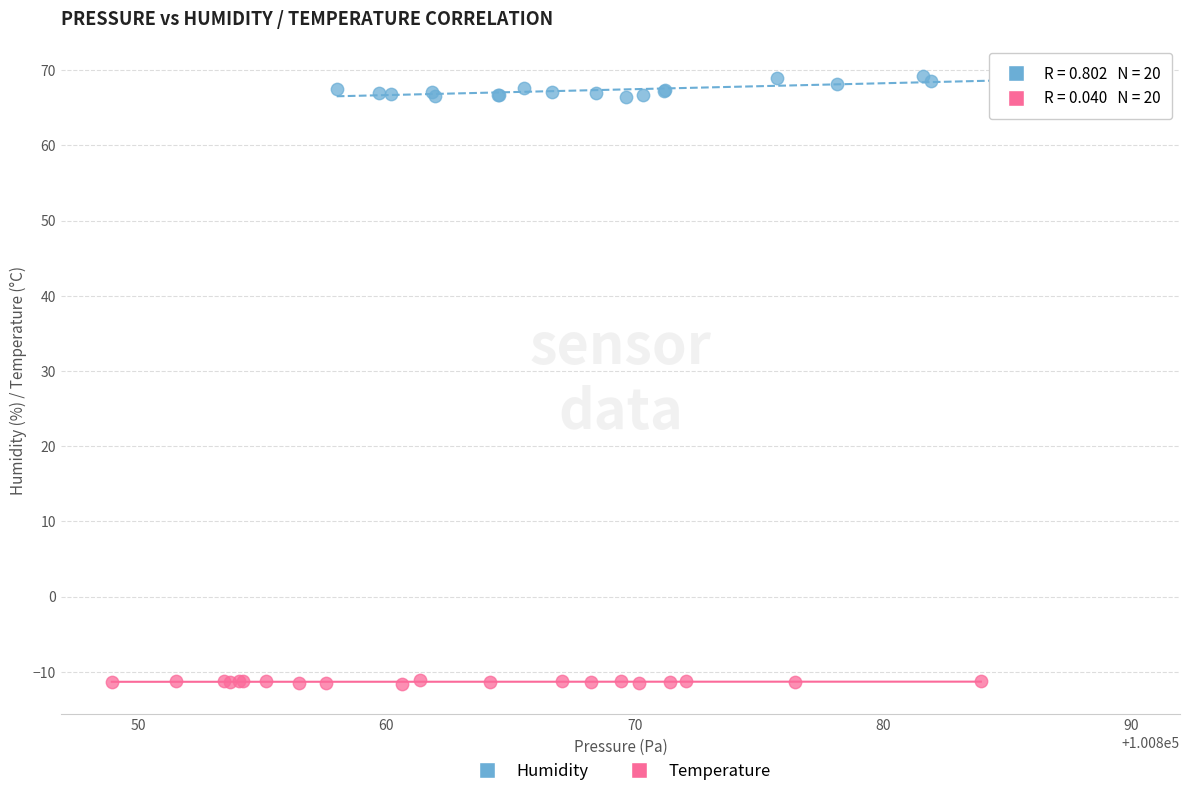

Which series contains the highest Y value?

Humidity